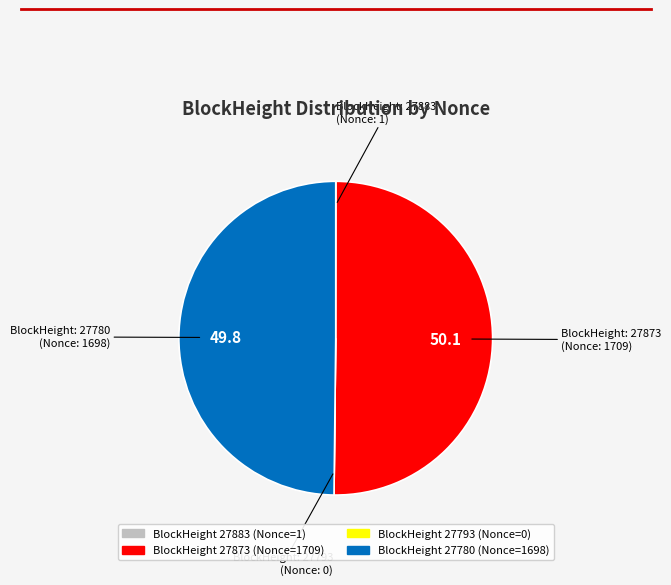

Which slice is the largest?

27873